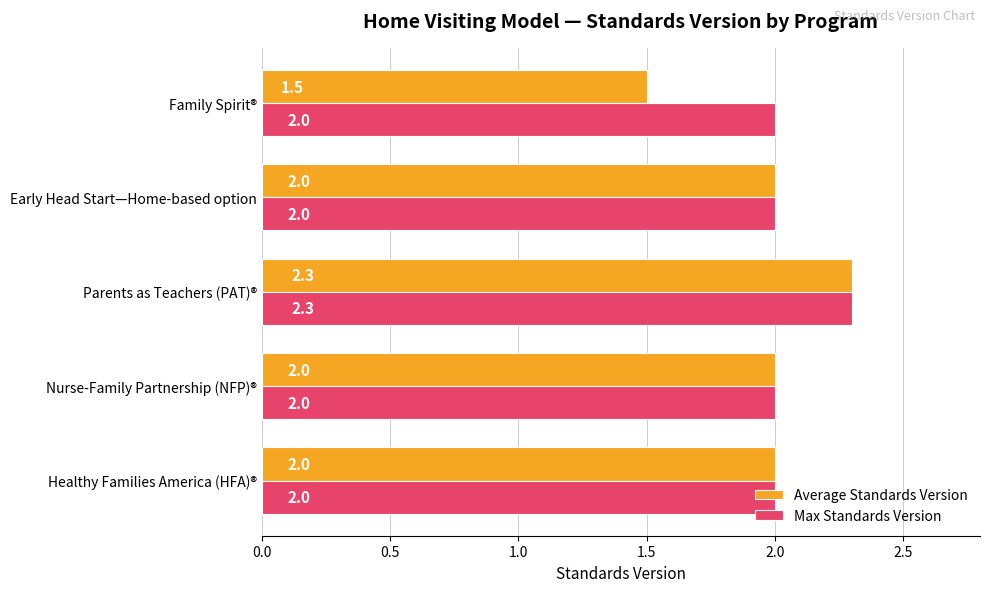

What is the highest value of the Average Standards Version series?

2.3